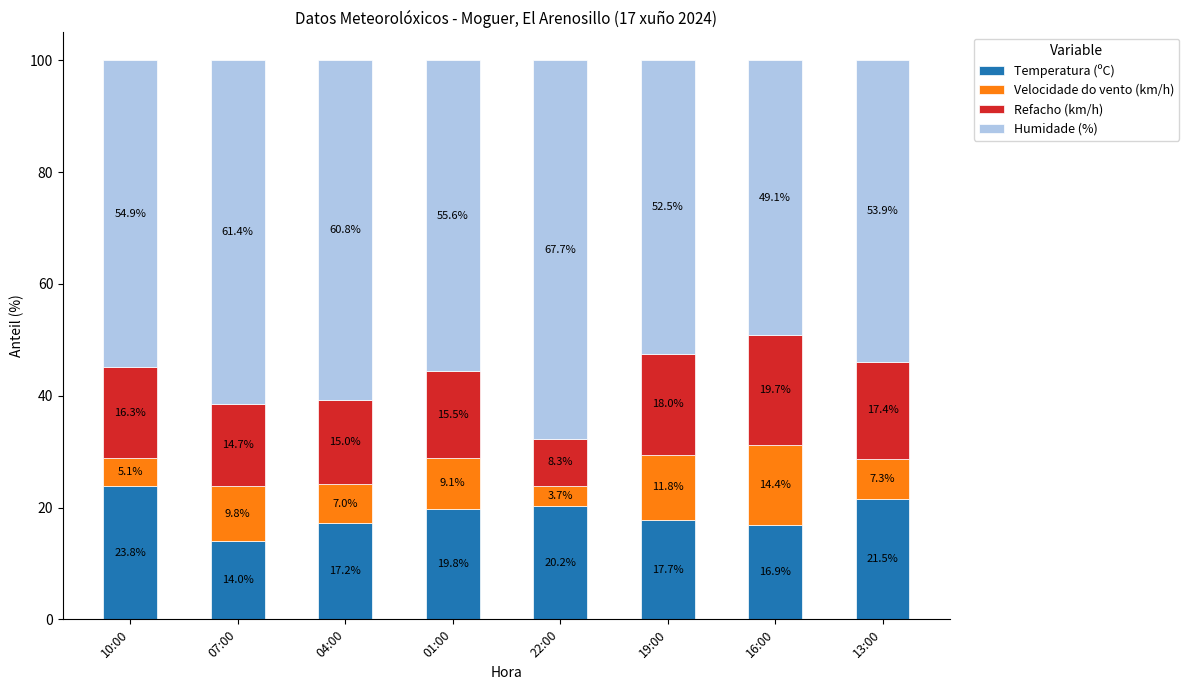

What is the value of the Temperatura (ºC) bar at the 5th from the left?

20.2